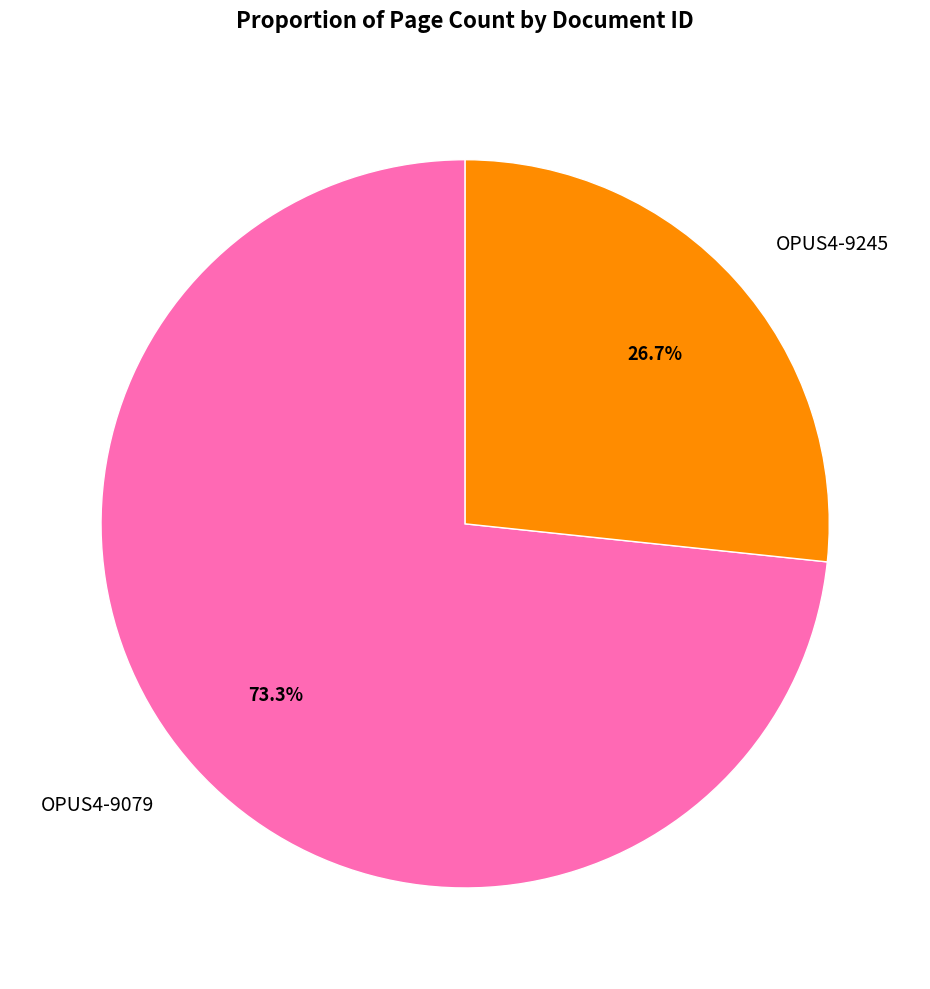

Rank the categories by value from lowest to highest.

OPUS4-9245, OPUS4-9079